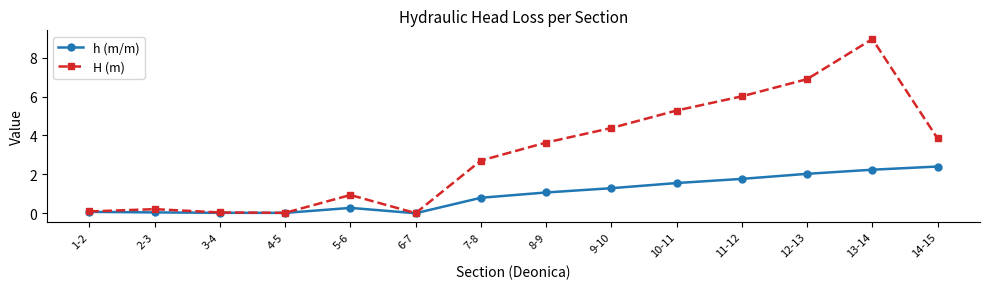

The h (m/m) series shows 0.6 at 11-12. True or false?

False